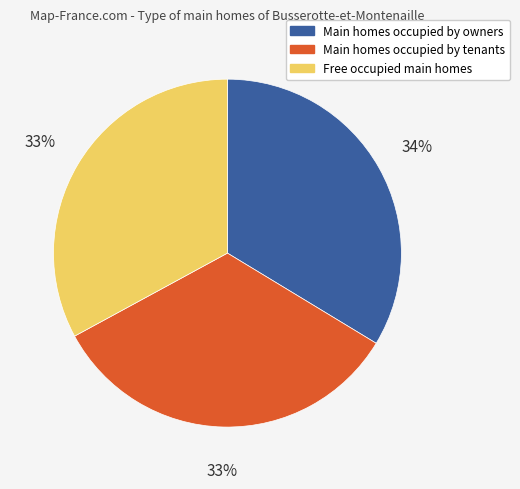

To the nearest percent, what is the average slice percentage?

33%